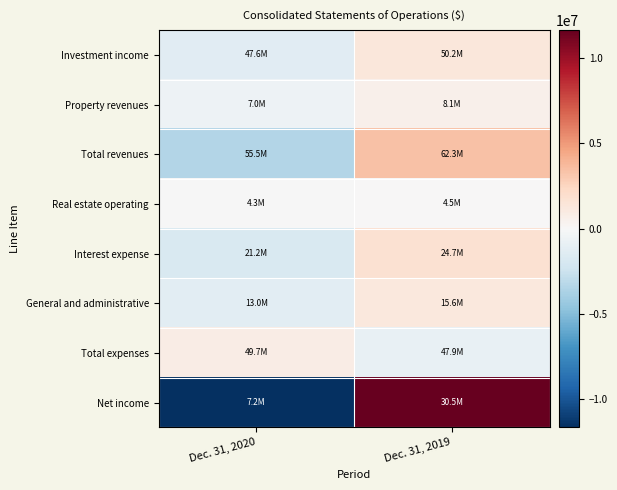

At how many categories does at least one series exceed 10170209?

1